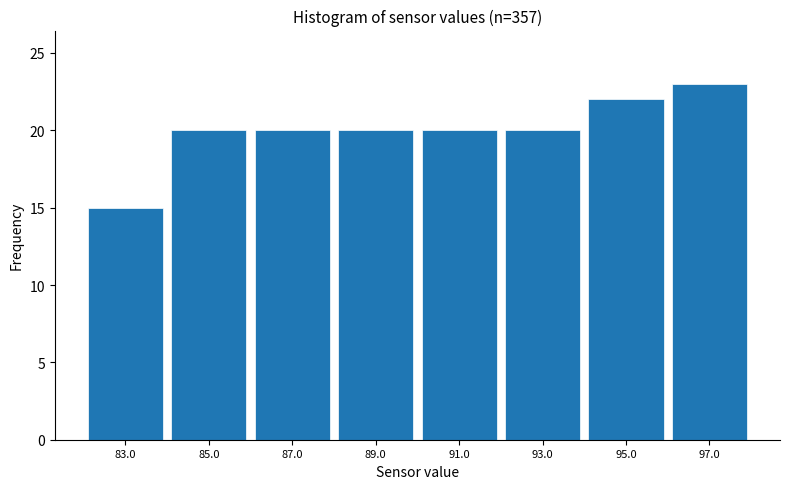

Reading left to right, list every bar in this chart as the range it spans on the x-axis followed by its height. The values are not printed on the chart, so give them approximately, as read against the axis.

82 to 84: 15
84 to 86: 20
86 to 88: 20
88 to 90: 20
90 to 92: 20
92 to 94: 20
94 to 96: 22
96 to 98: 23